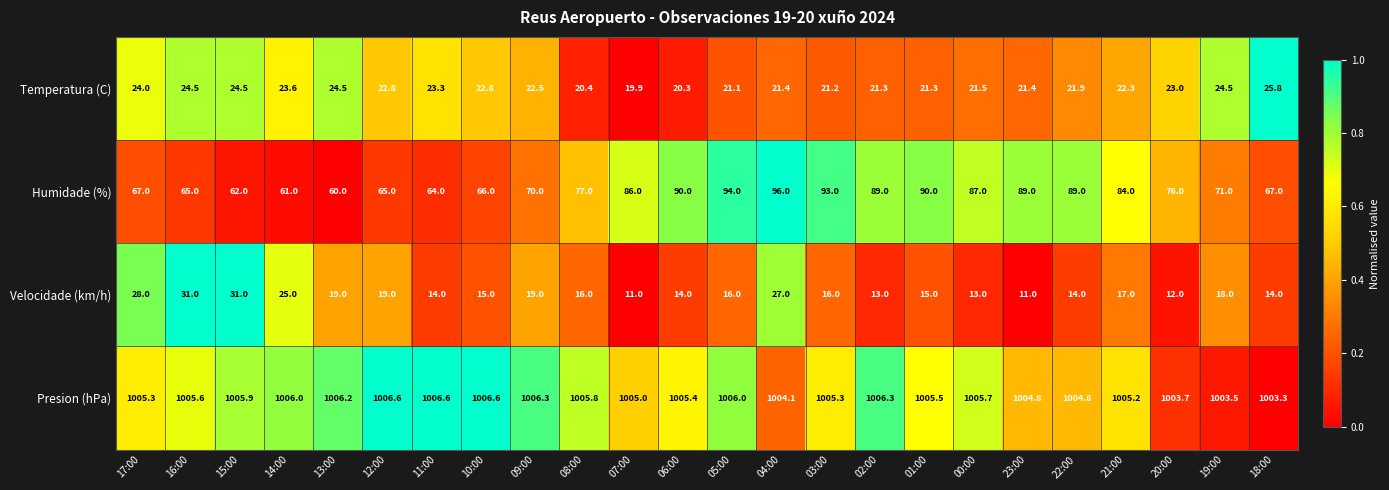

Which series has the largest total across all categories?

Presion (hPa)